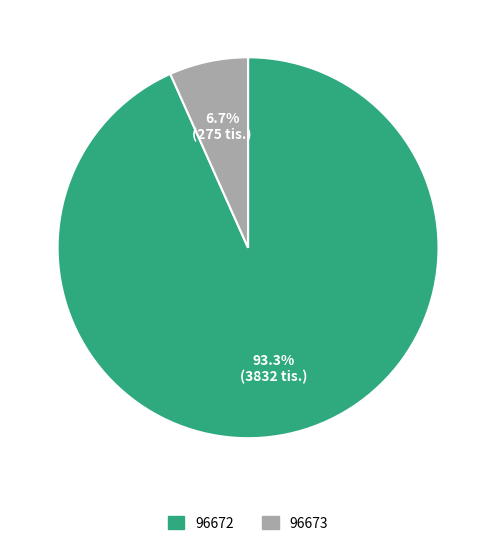

To the nearest percent, what is the combined percentage of 96673 and 96672?

100%